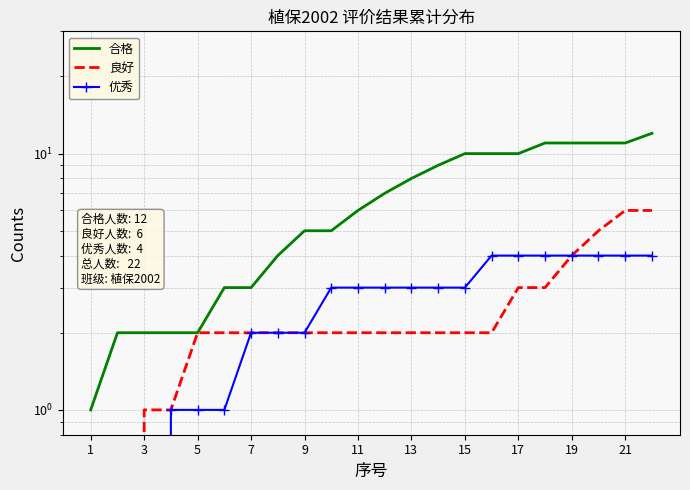

True or false: 优秀 has a value of 6 at 19.

False